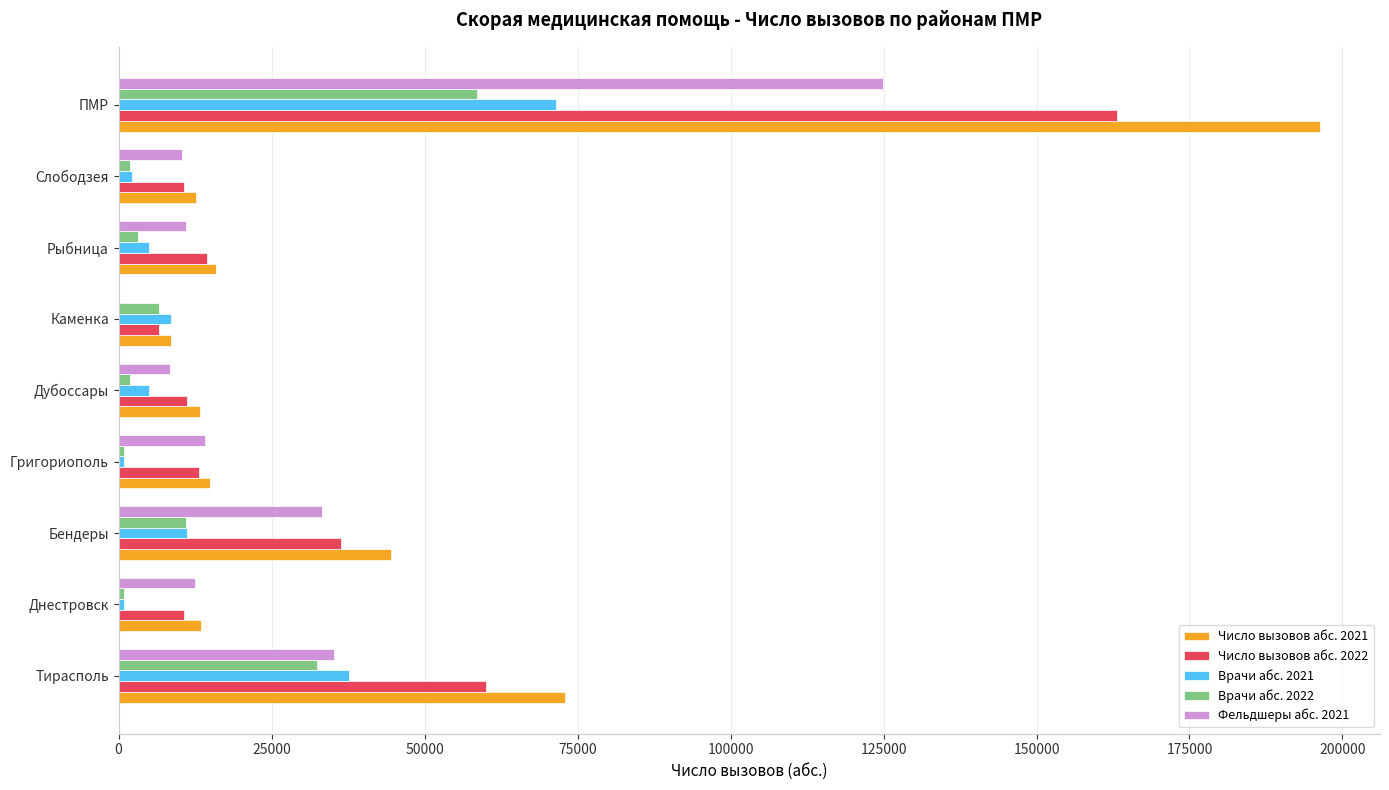

The value of Фельдшеры абс. 2021 at Слободзея is 16890. True or false?

False